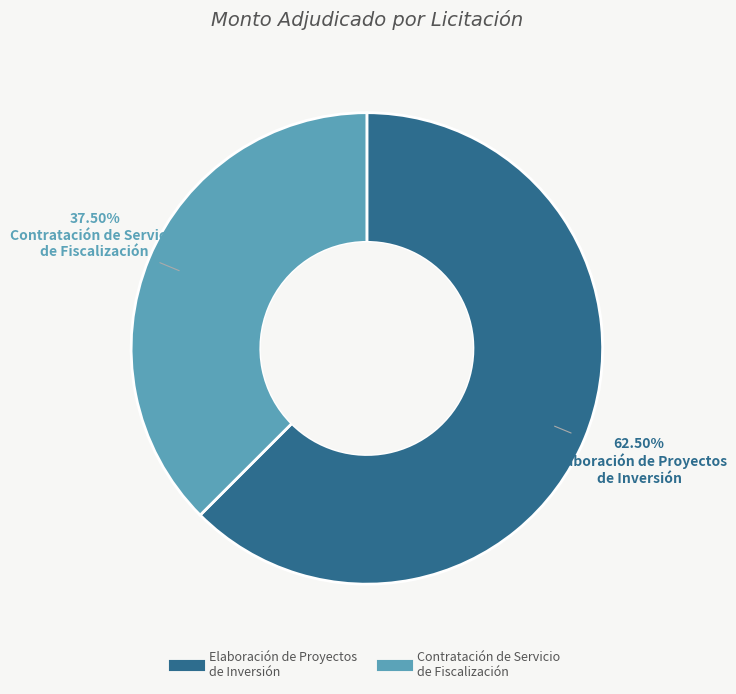

Is there any slice that represents more than half of the pie?

Yes